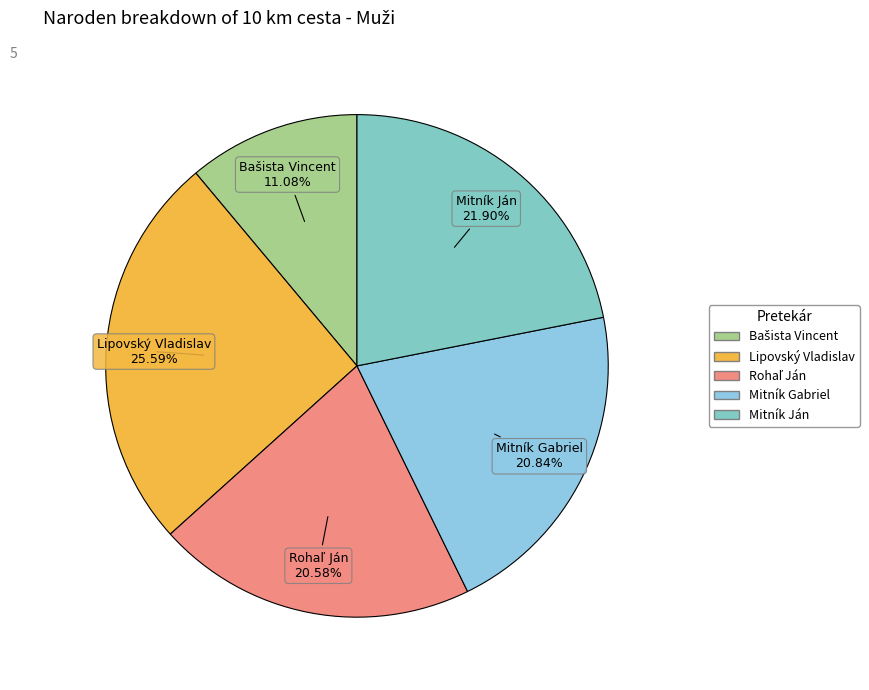

What is the largest slice in the pie chart?

Lipovský Vladislav